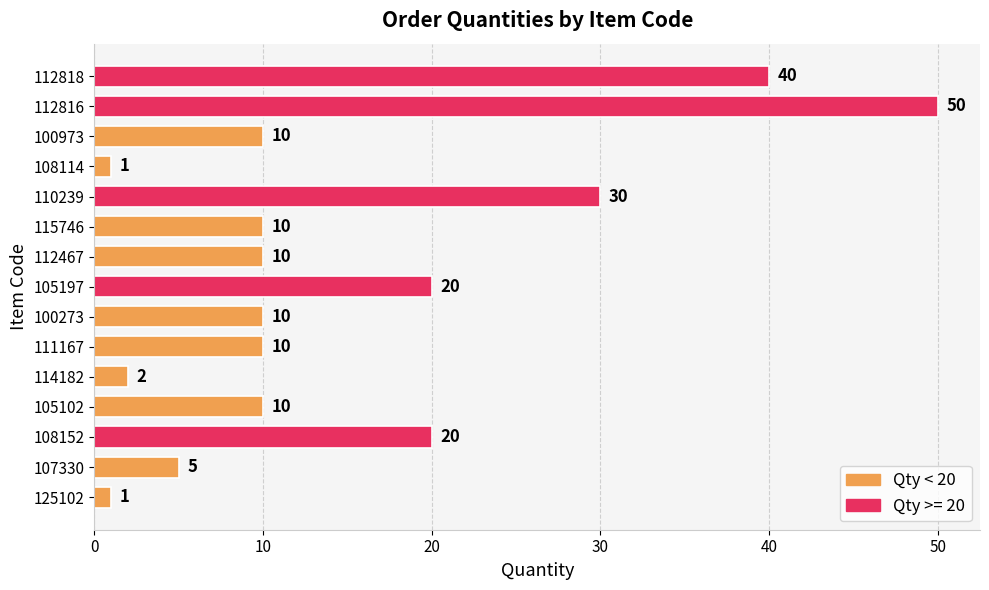

Reading top to bottom, extract all data points from this chart.

112818=40	112816=50	100973=10	108114=1	110239=30	115746=10	112467=10	105197=20	100273=10	111167=10	114182=2	105102=10	108152=20	107330=5	125102=1